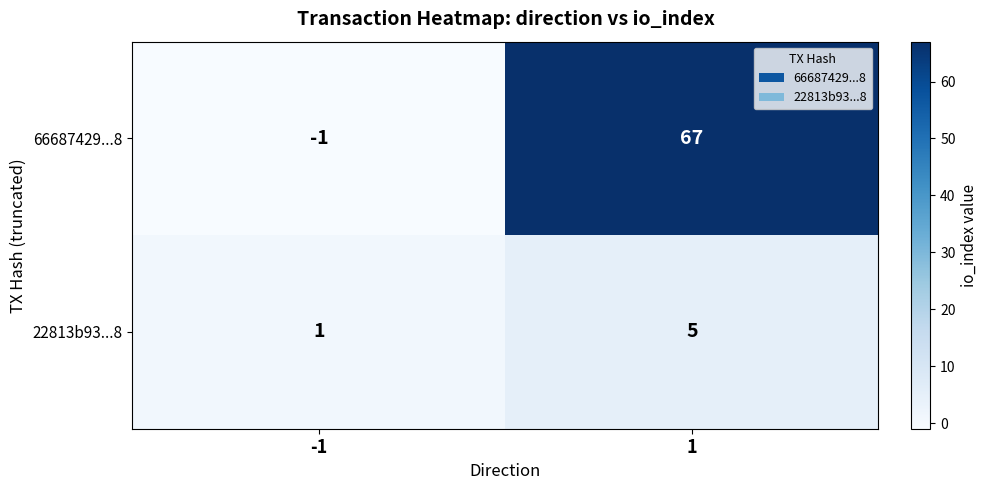

What is the sum of all 22813b93...8 values?

6